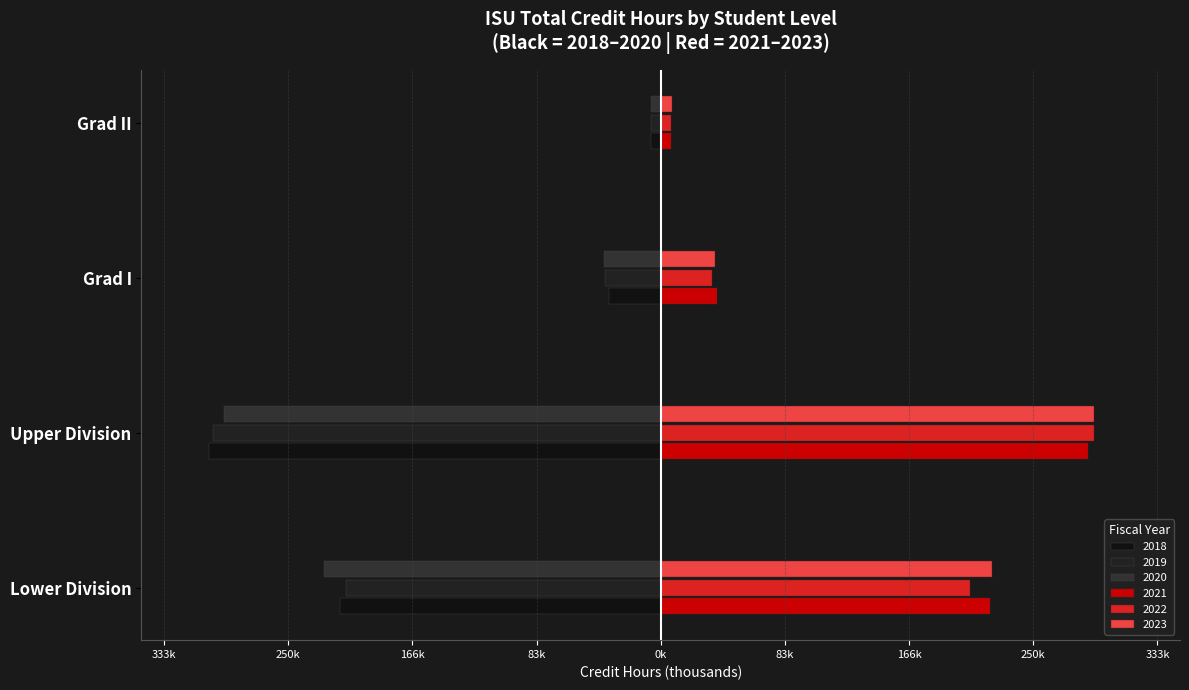

What is the maximum value for 2022?

291.3